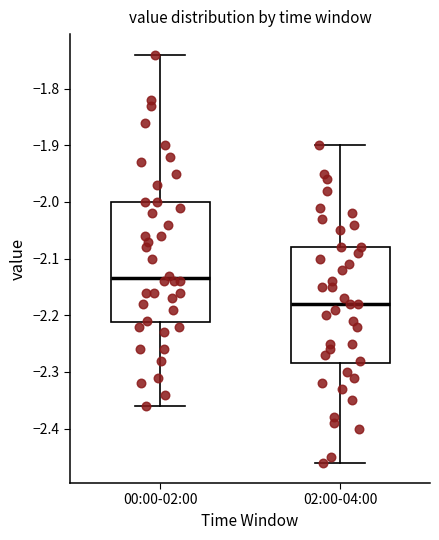

Where does the upper whisker of the box for 00:00-02:00 end on the y-axis? The values are not printed on the chart, so give them approximately, as read against the axis.

-1.74